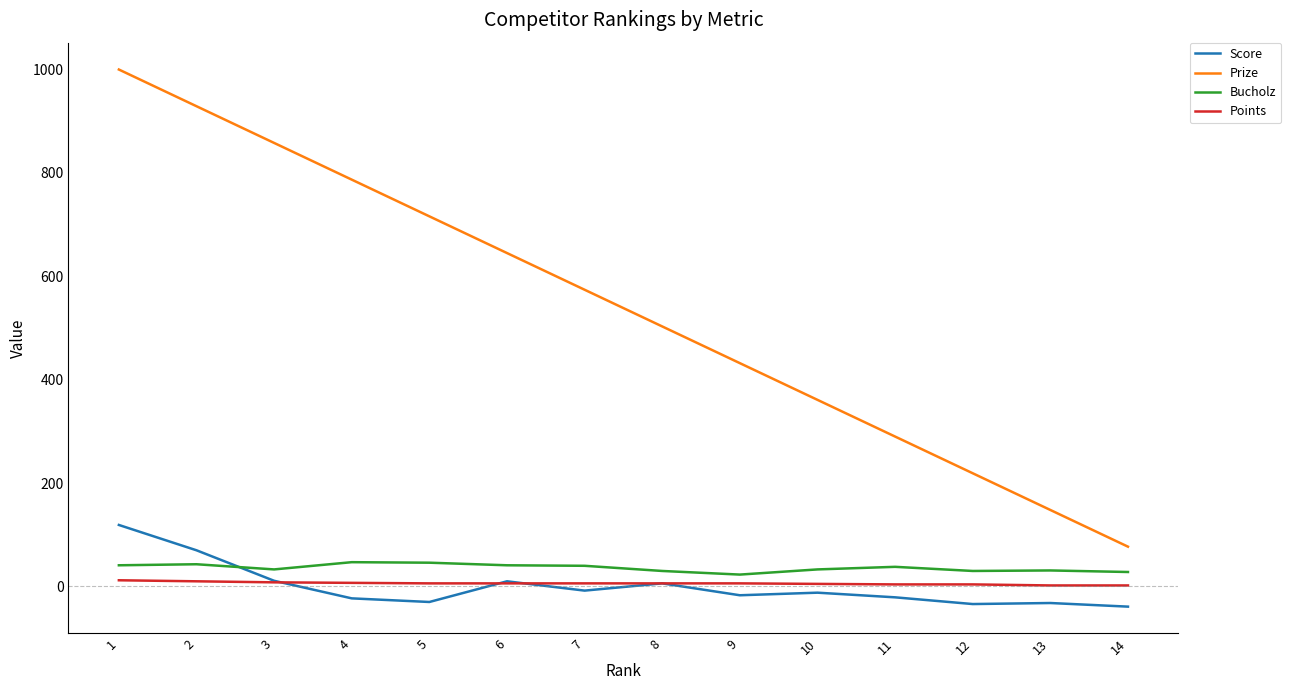

What is the sum of all Prize values?

7539